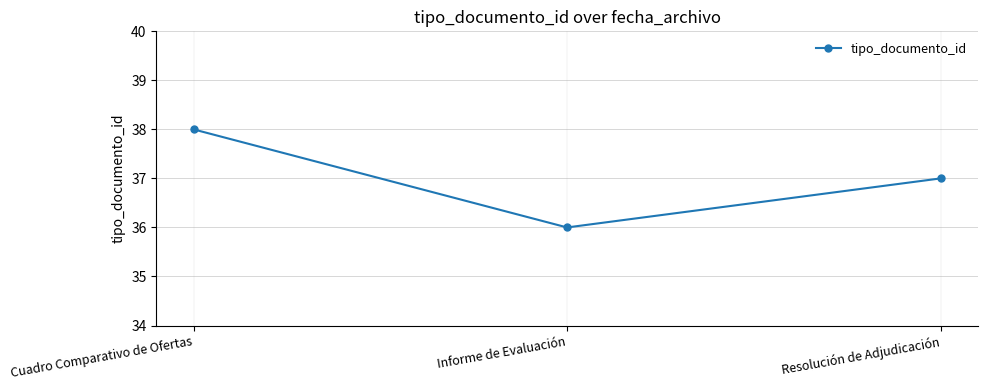

At which label is the value closest to 37?

Resolución de Adjudicación